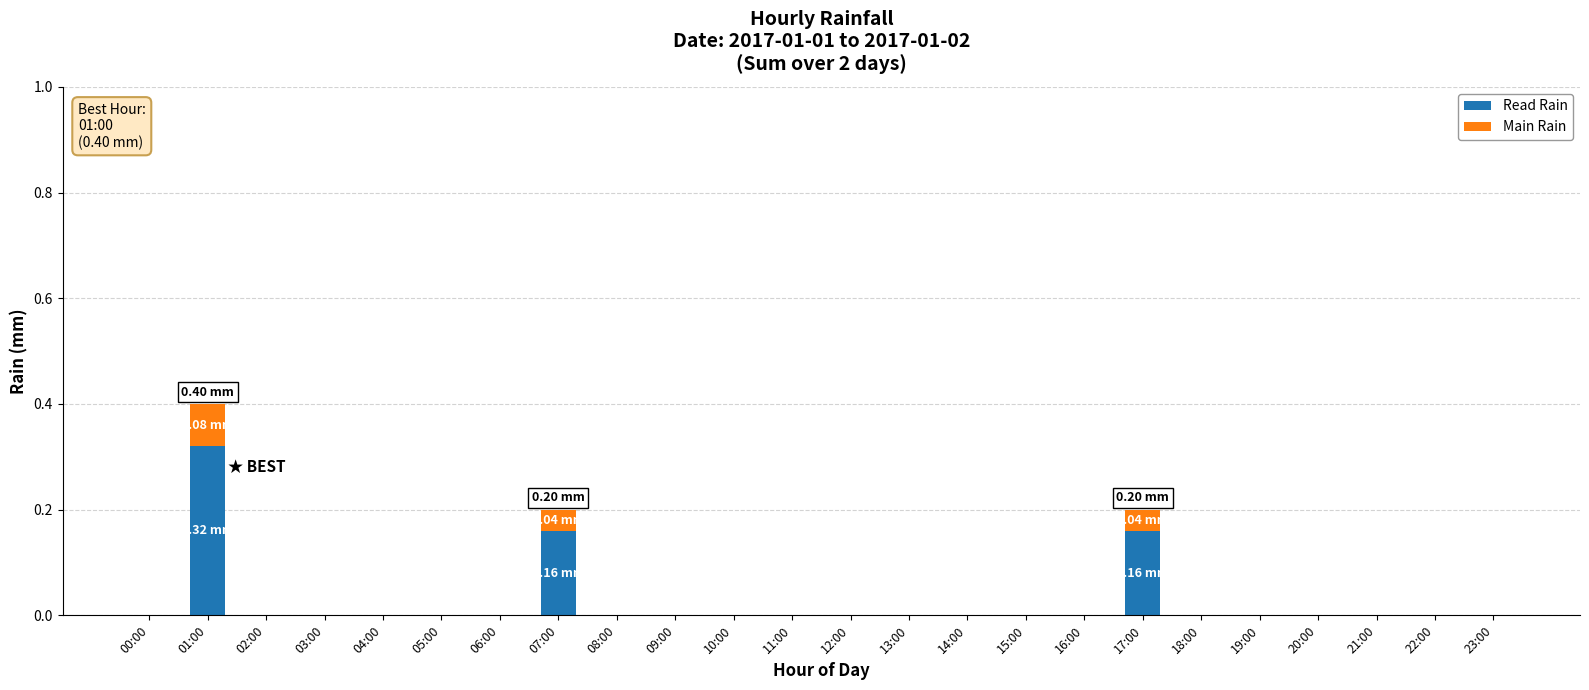

At which category is the sum across all series the highest?

01:00